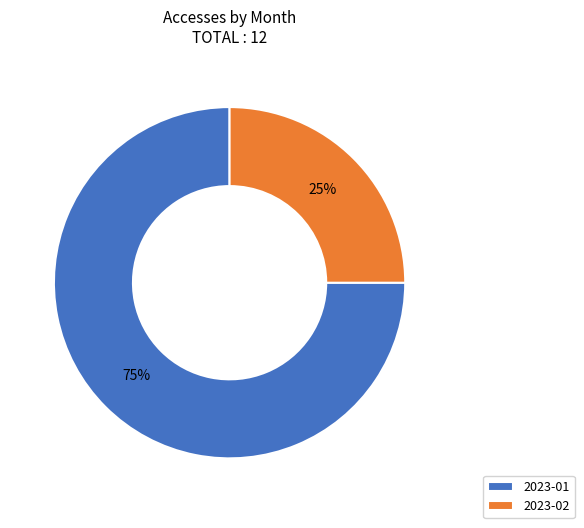

Which category has the smallest portion of the pie?

2023-02